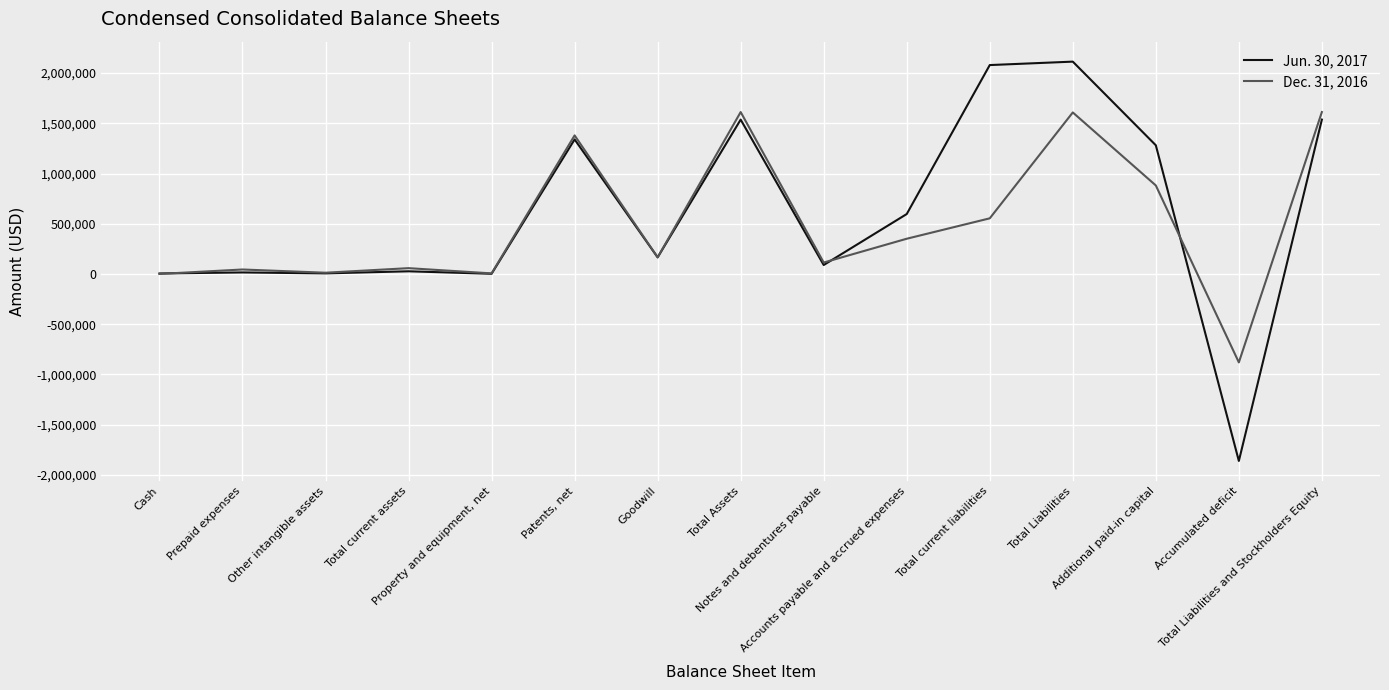

Rank the series by their average value, from highest to lowest.

Jun. 30, 2017, Dec. 31, 2016